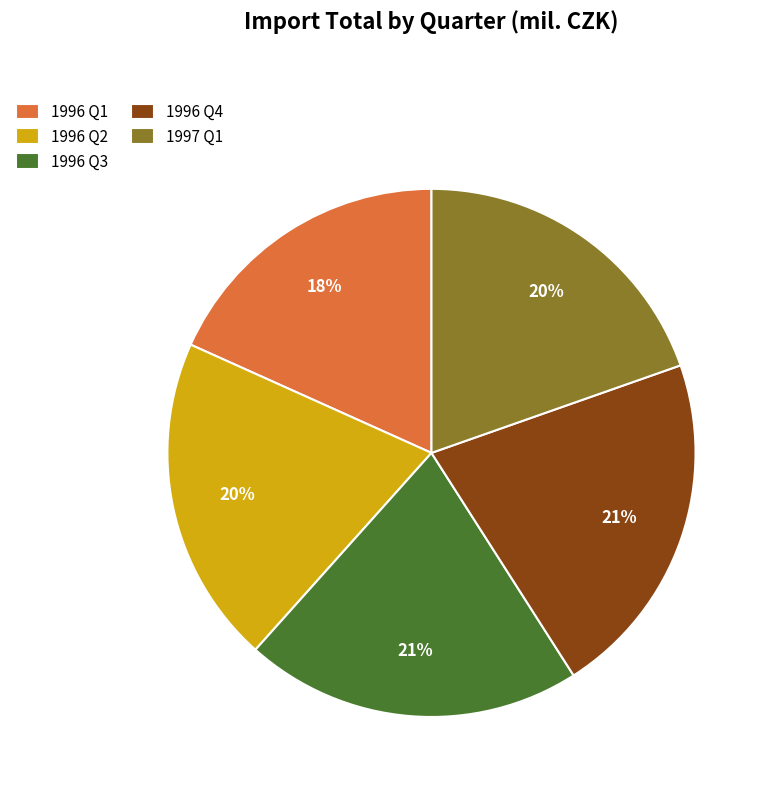

Which has a higher value, 1996 Q3 or 1996 Q2?

1996 Q3